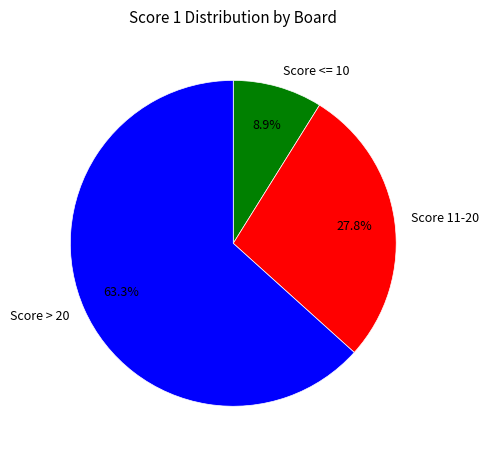

How many segments does this pie chart have?

3